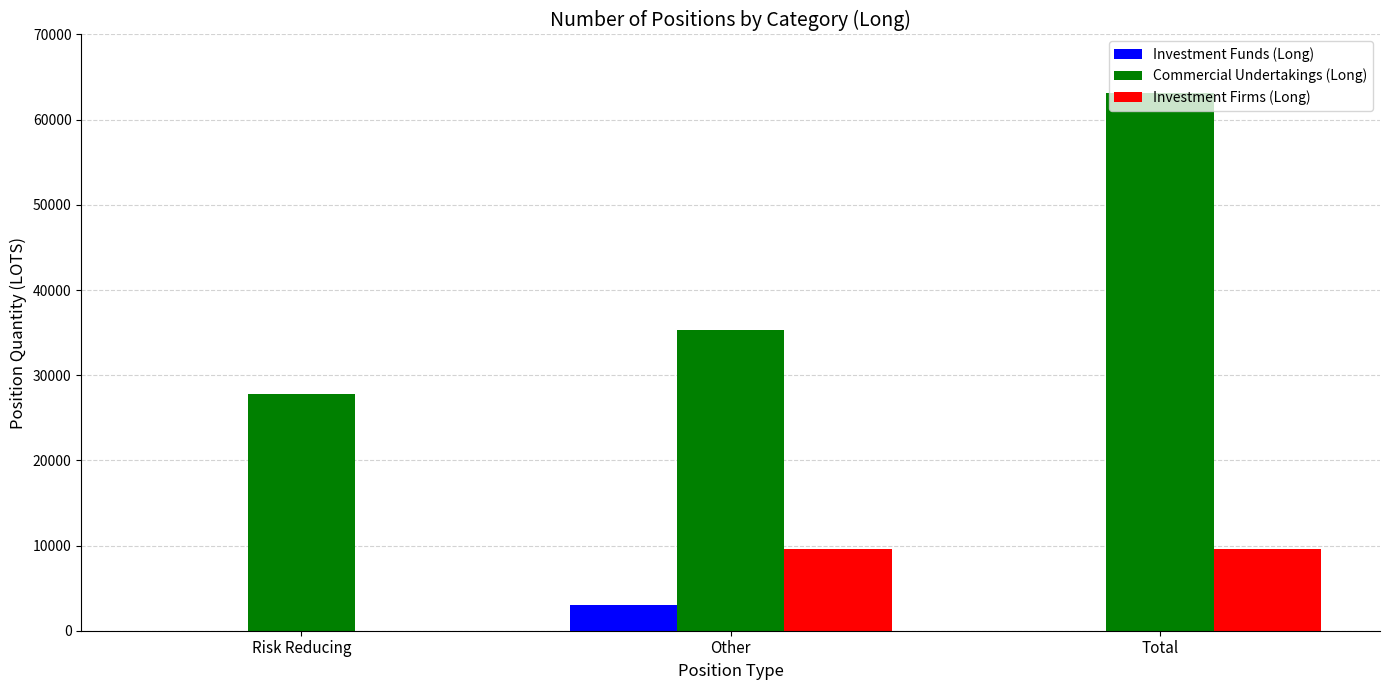

Reading left to right, list all the values displayed in this chart.

Investment Funds (Long): 0.0	3013.0	0.0
Commercial Undertakings (Long): 27814.8	35273.9	63088.7
Investment Firms (Long): 0.0	9607.3	9607.3